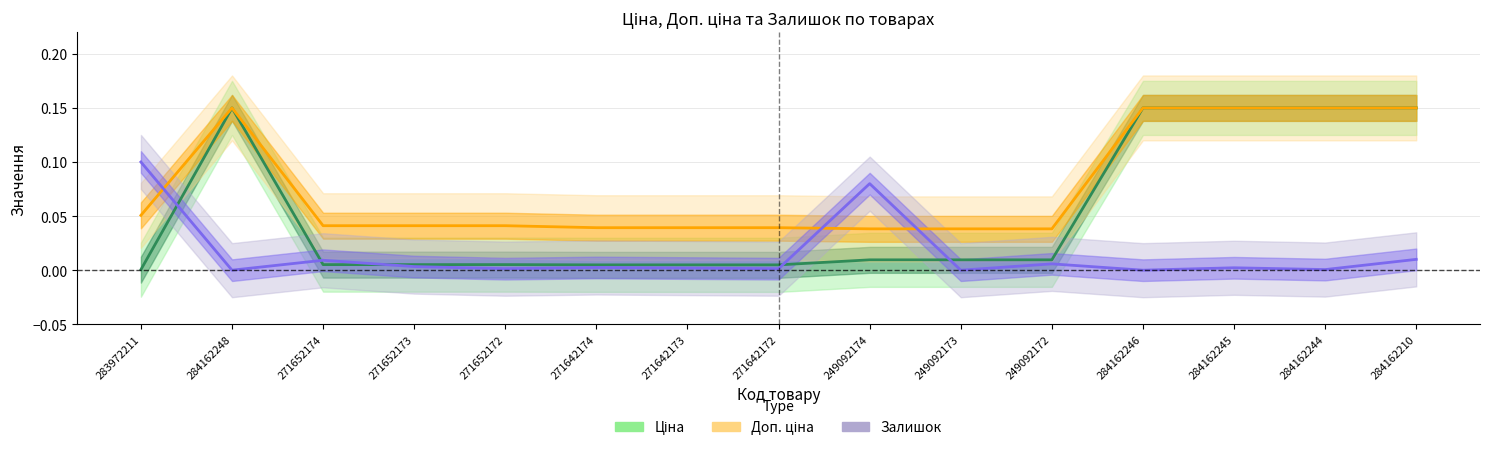

How many intersections are there between Ціна and Залишок?

5